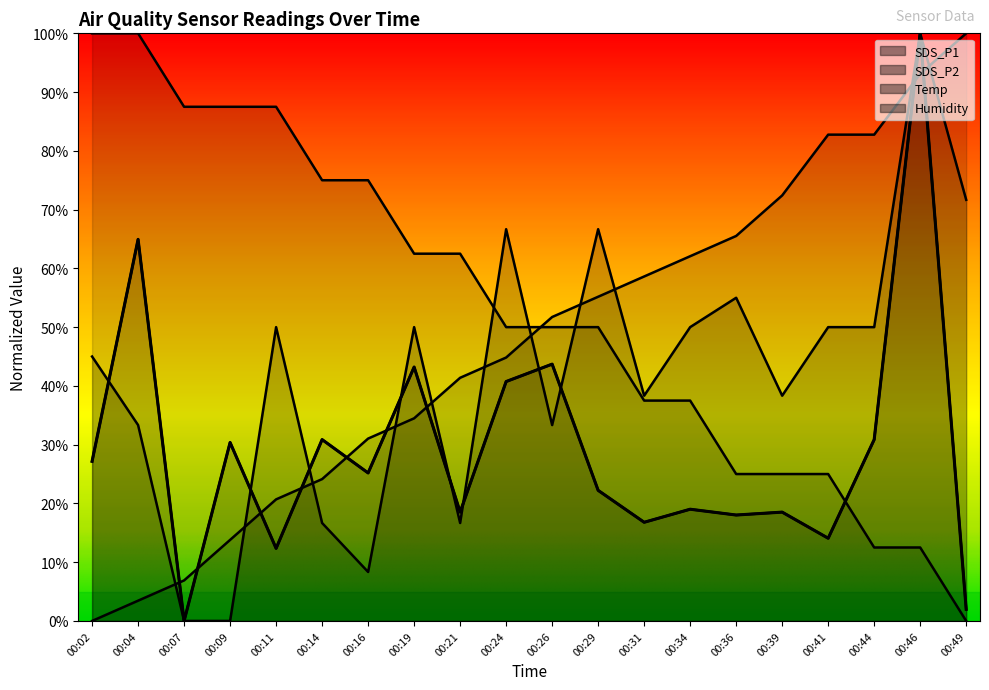

At 00:34, list the series in order from largest to smallest.

Humidity, SDS_P2, Temp, SDS_P1